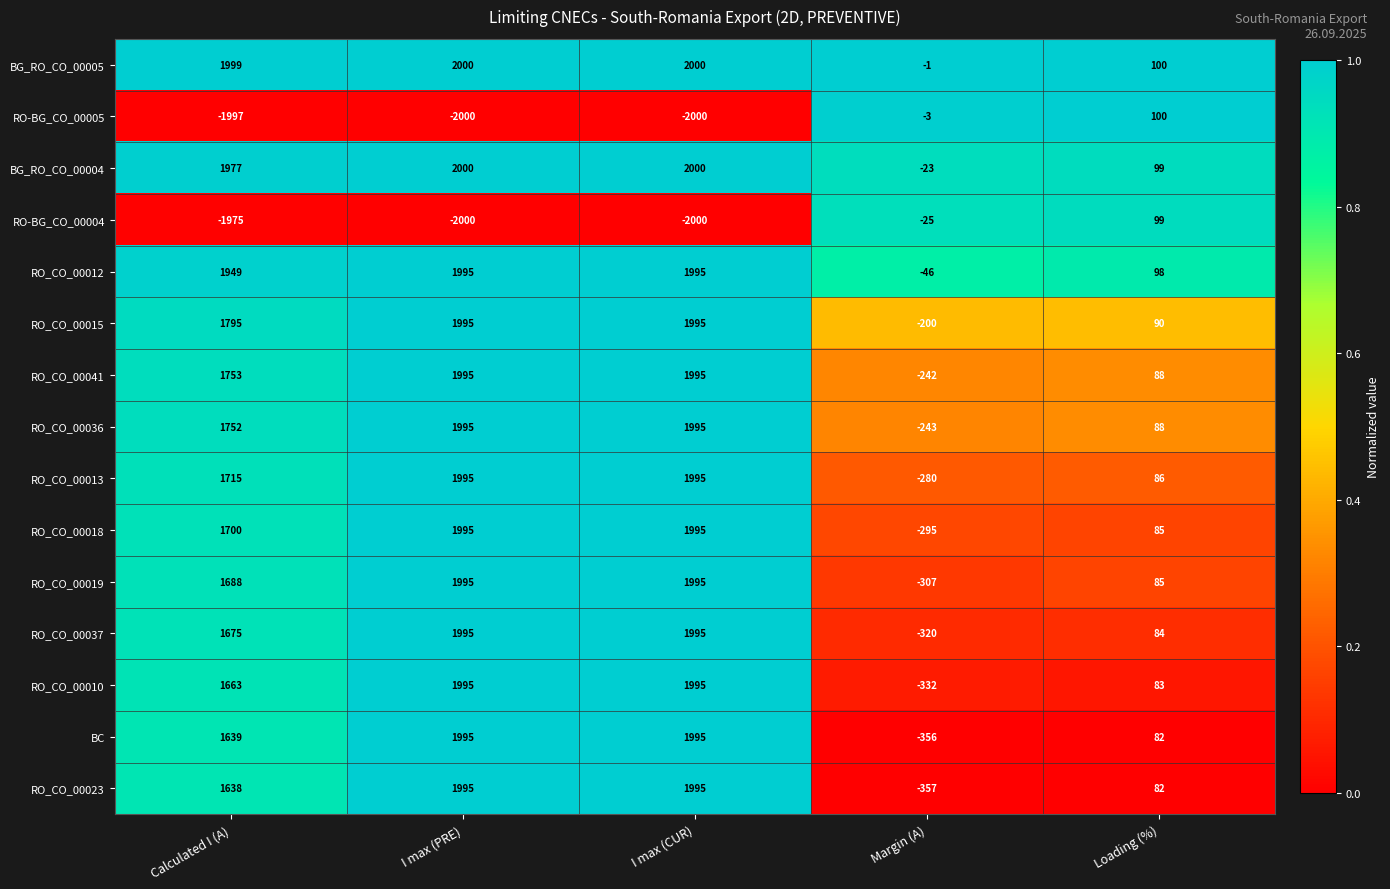

The value of RO_CO_00036 at I max (PRE) is 1995. True or false?

True